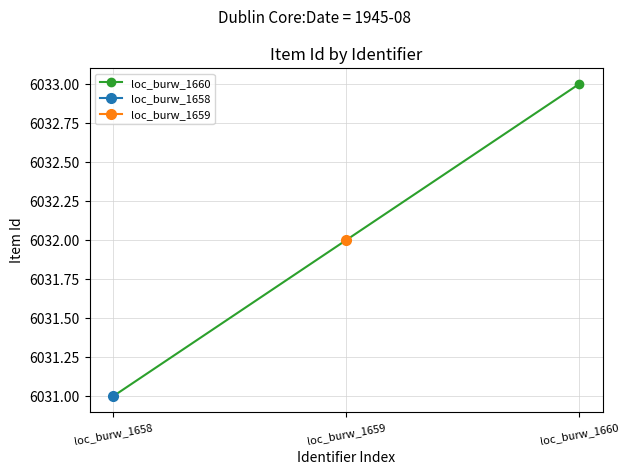

What is the average value?

6032